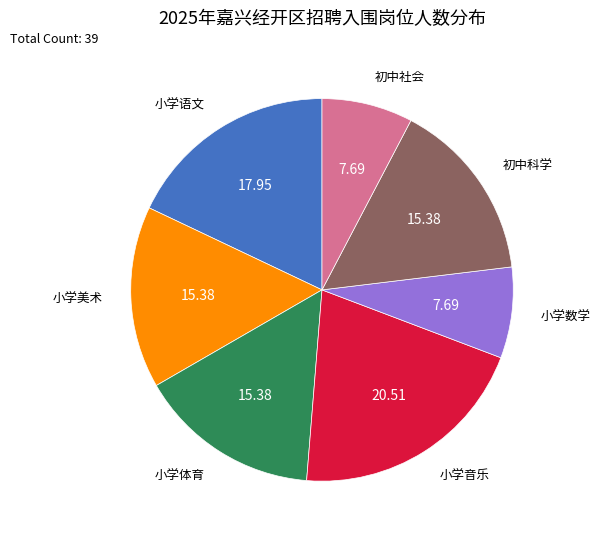

Is there a majority slice in this chart?

No